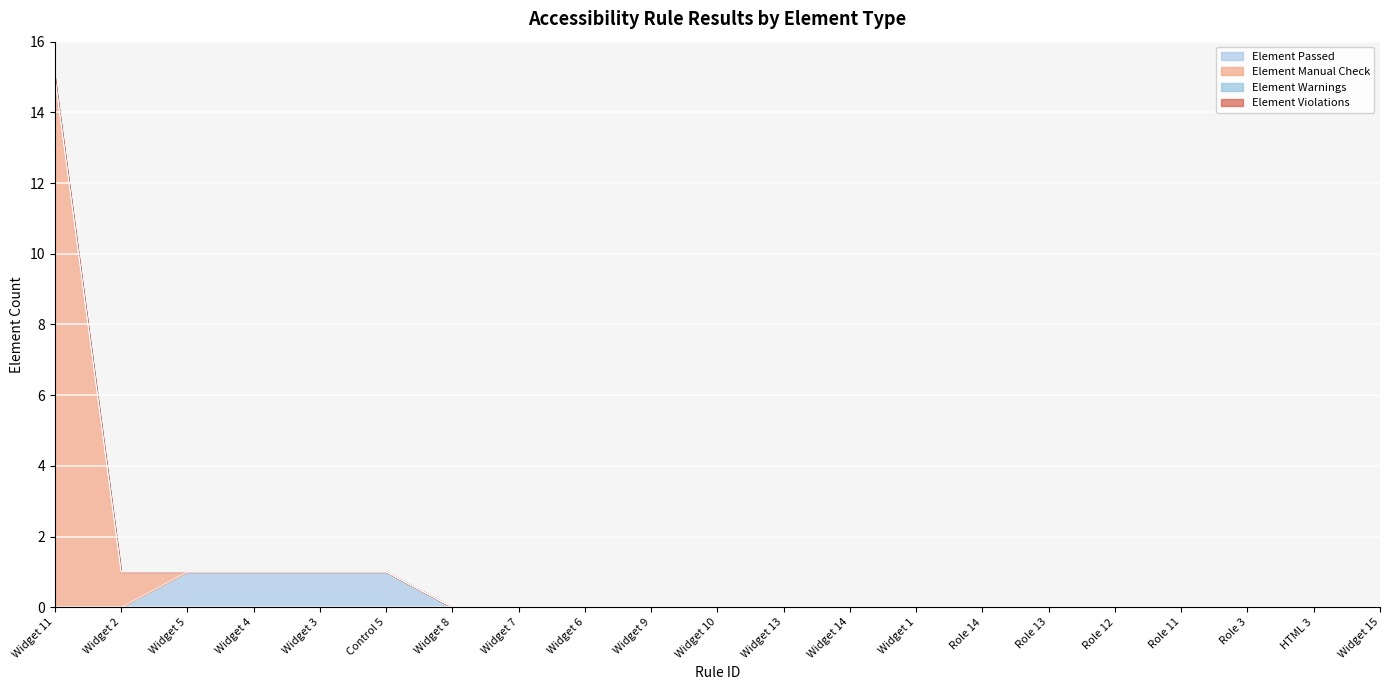

How many lines are shown in the chart?

4